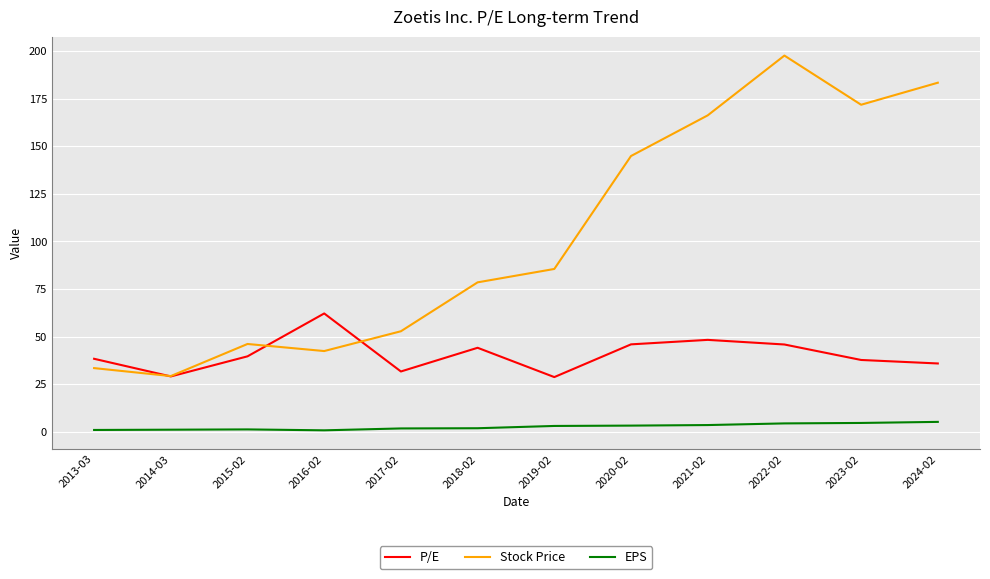

Where is the first local minimum for P/E?

2014-03